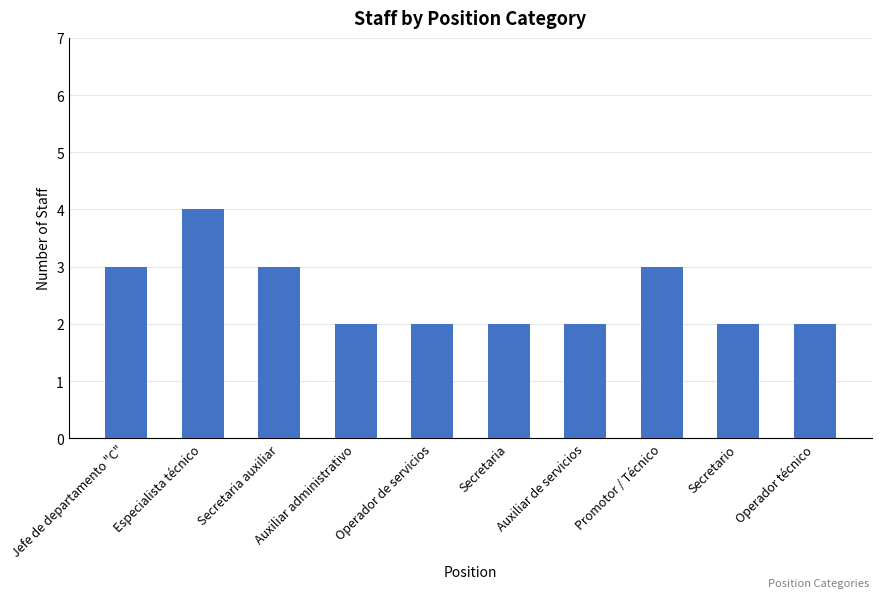

How many bars are there in total?

10